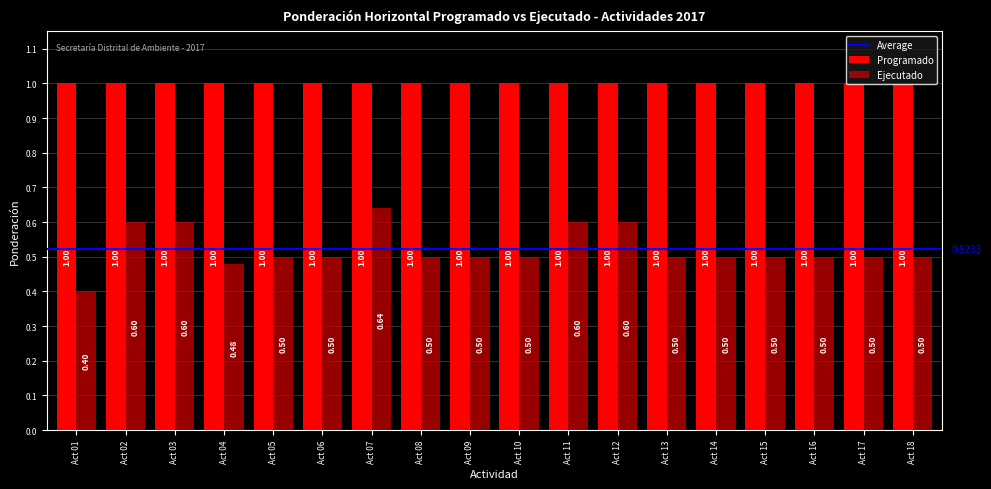

Rank the series by their maximum value, from highest to lowest.

Programado, Ejecutado